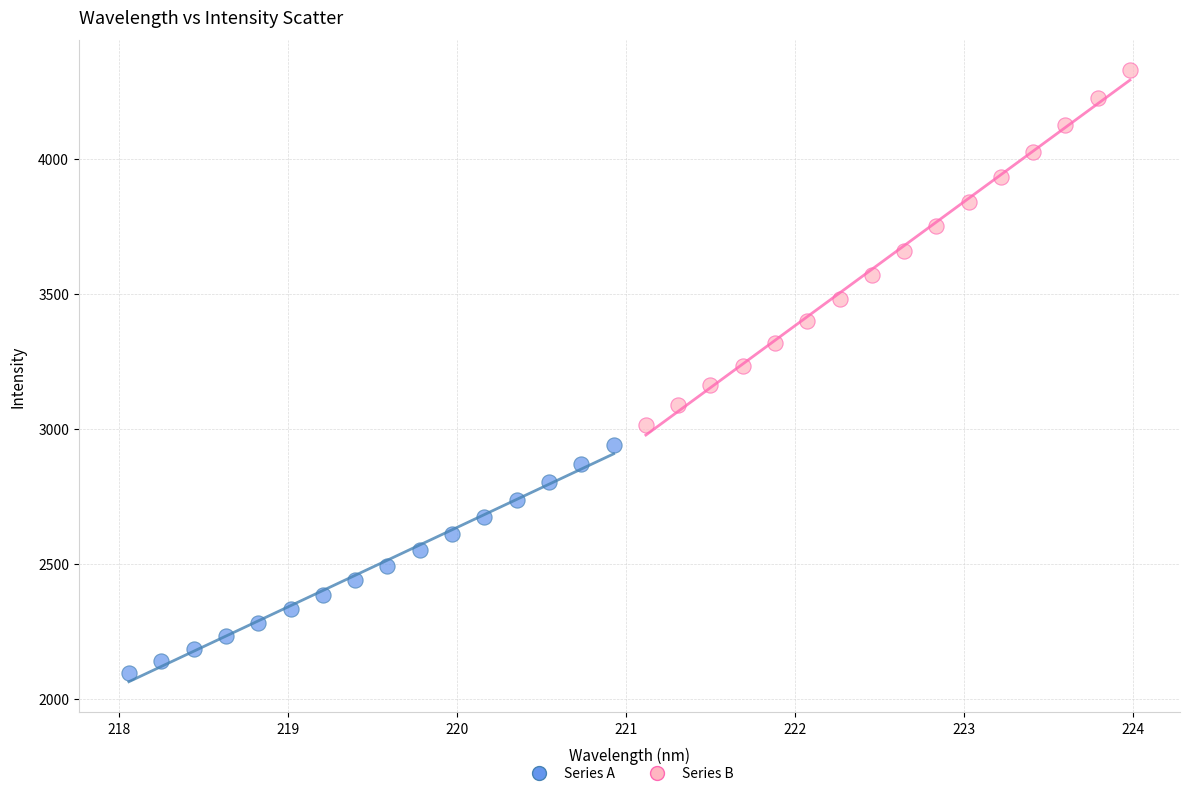

Which series reaches the minimum Y coordinate?

Series A